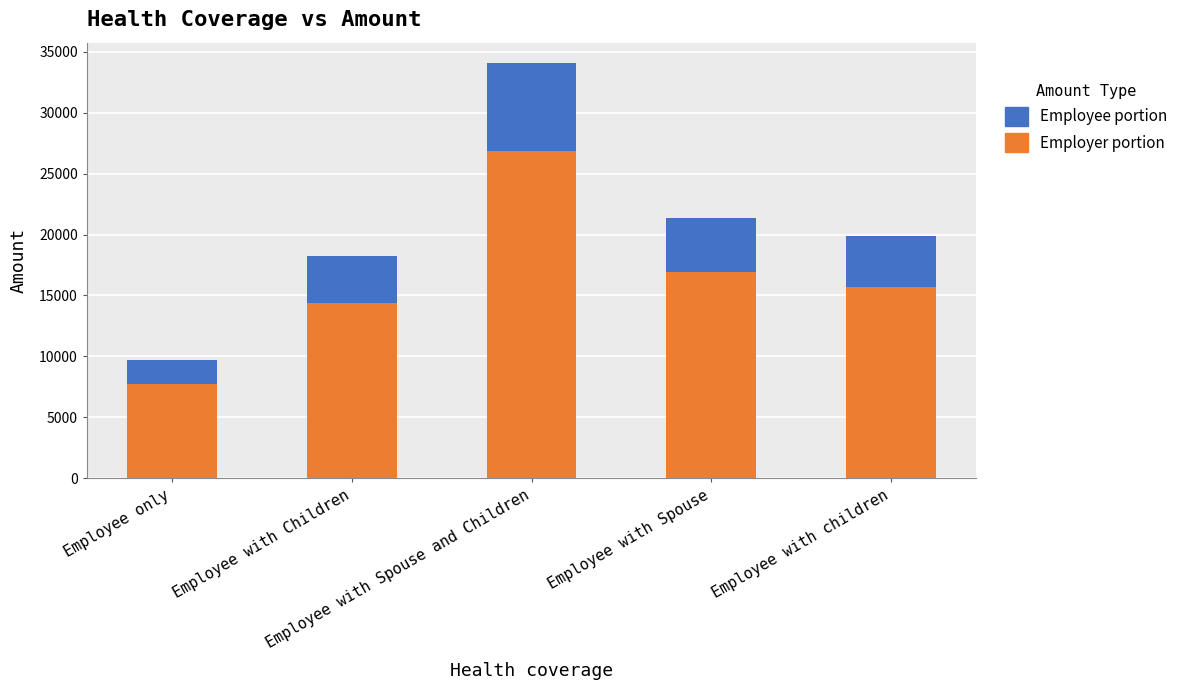

What is the highest value of the Employer portion series?

26893.0